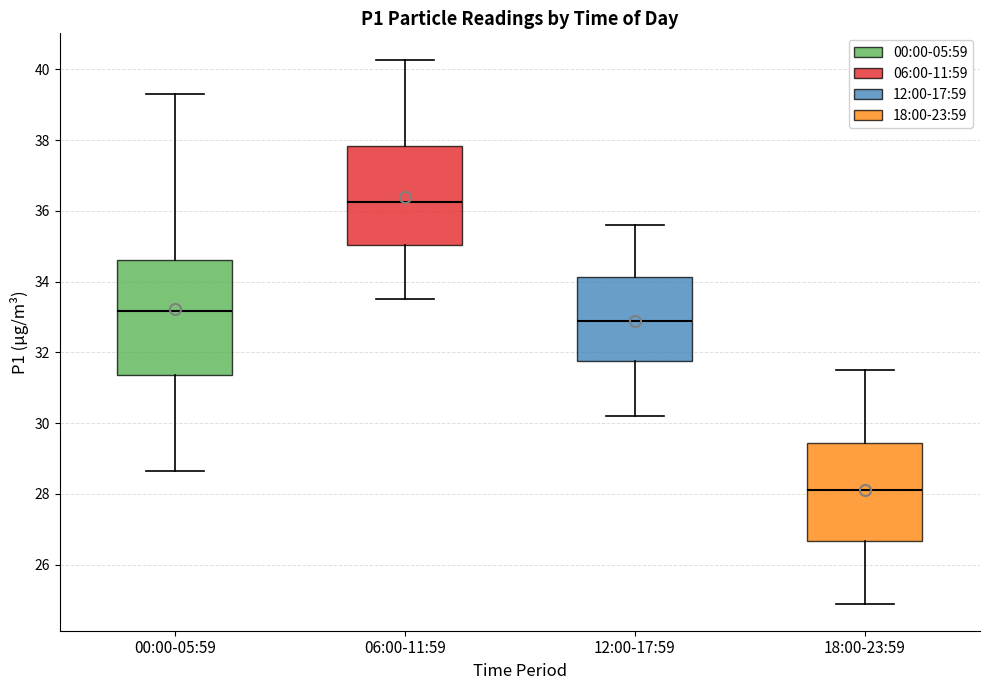

Reading left to right, transcribe this box plot: for each box, give where its median line is, the range the box spans, and where its two whiskers end, as read against the y-axis. The values are not printed on the chart, so give them approximately, as read against the axis.

00:00-05:59: median 33.2, box 31.4 to 34.6, whiskers 28.6 to 39.4
06:00-11:59: median 36.2, box 35.0 to 37.8, whiskers 33.6 to 40.2
12:00-17:59: median 33.0, box 31.8 to 34.2, whiskers 30.2 to 35.6
18:00-23:59: median 28.2, box 26.6 to 29.4, whiskers 25.0 to 31.6